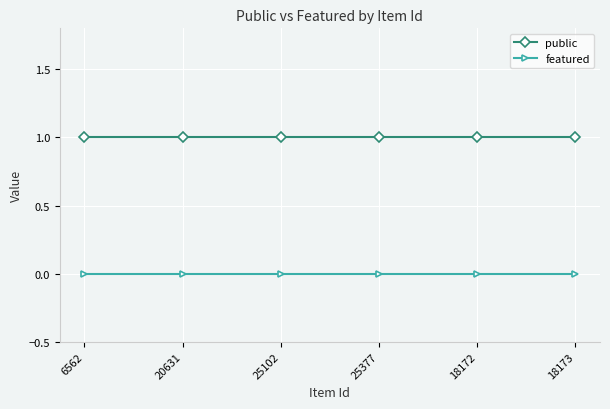

What is the spread (max minus min) of values at 18173?

1